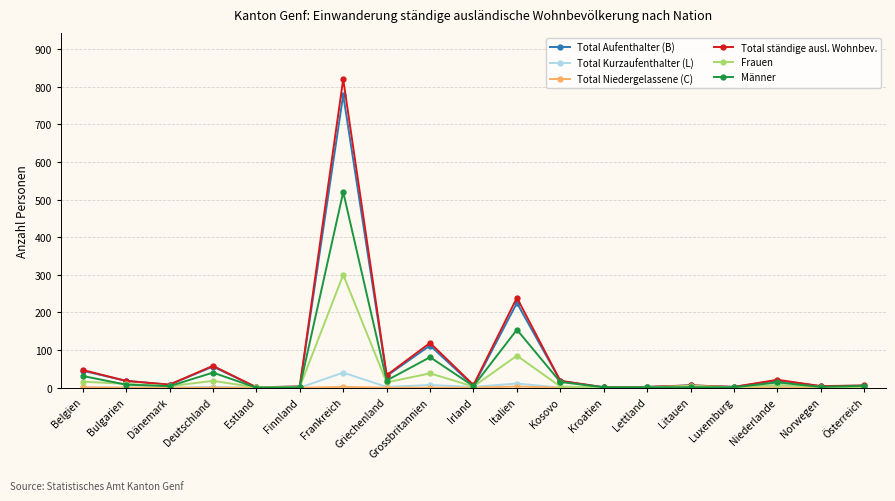

What is the difference between the highest and lowest values at Litauen?

6